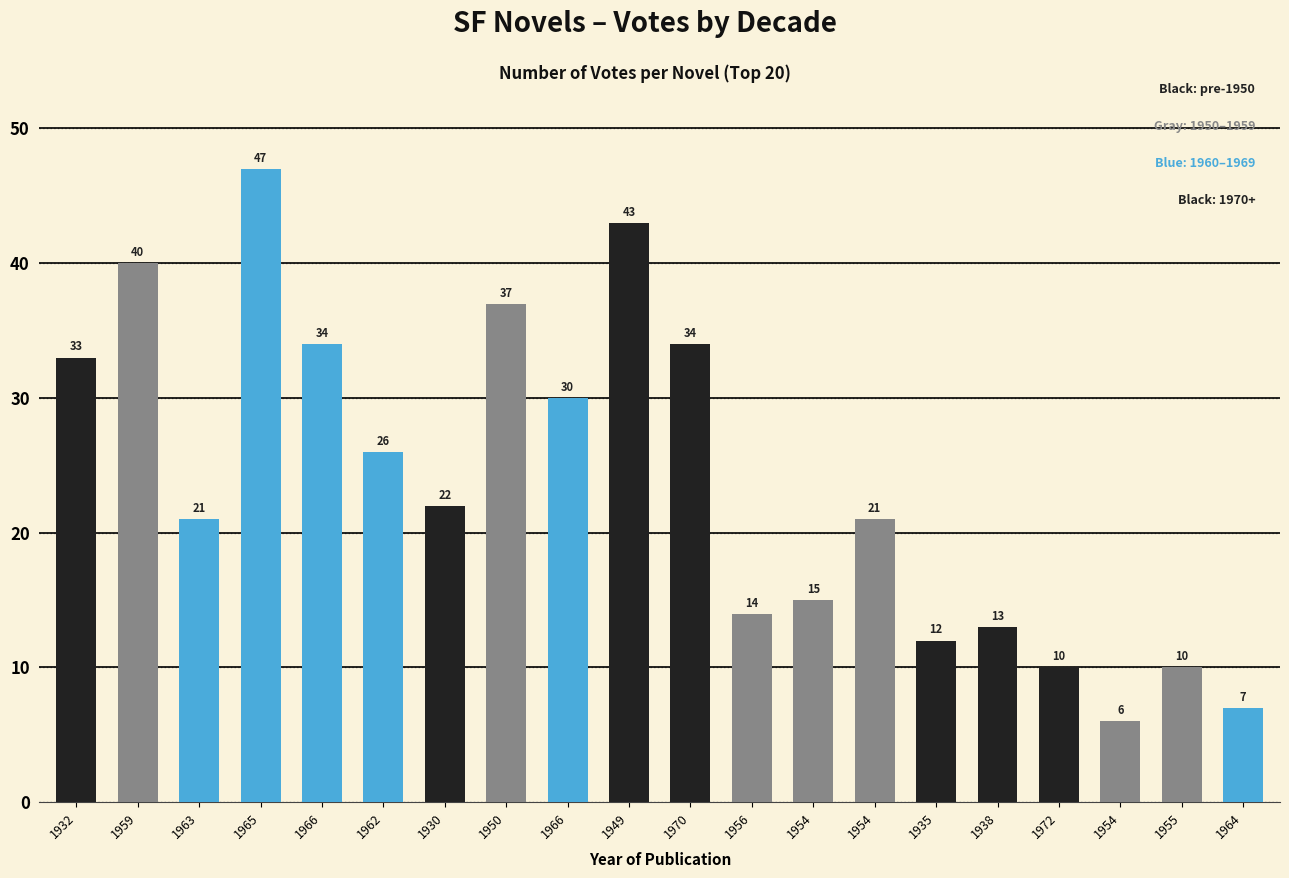

How many bars are there in total?

20